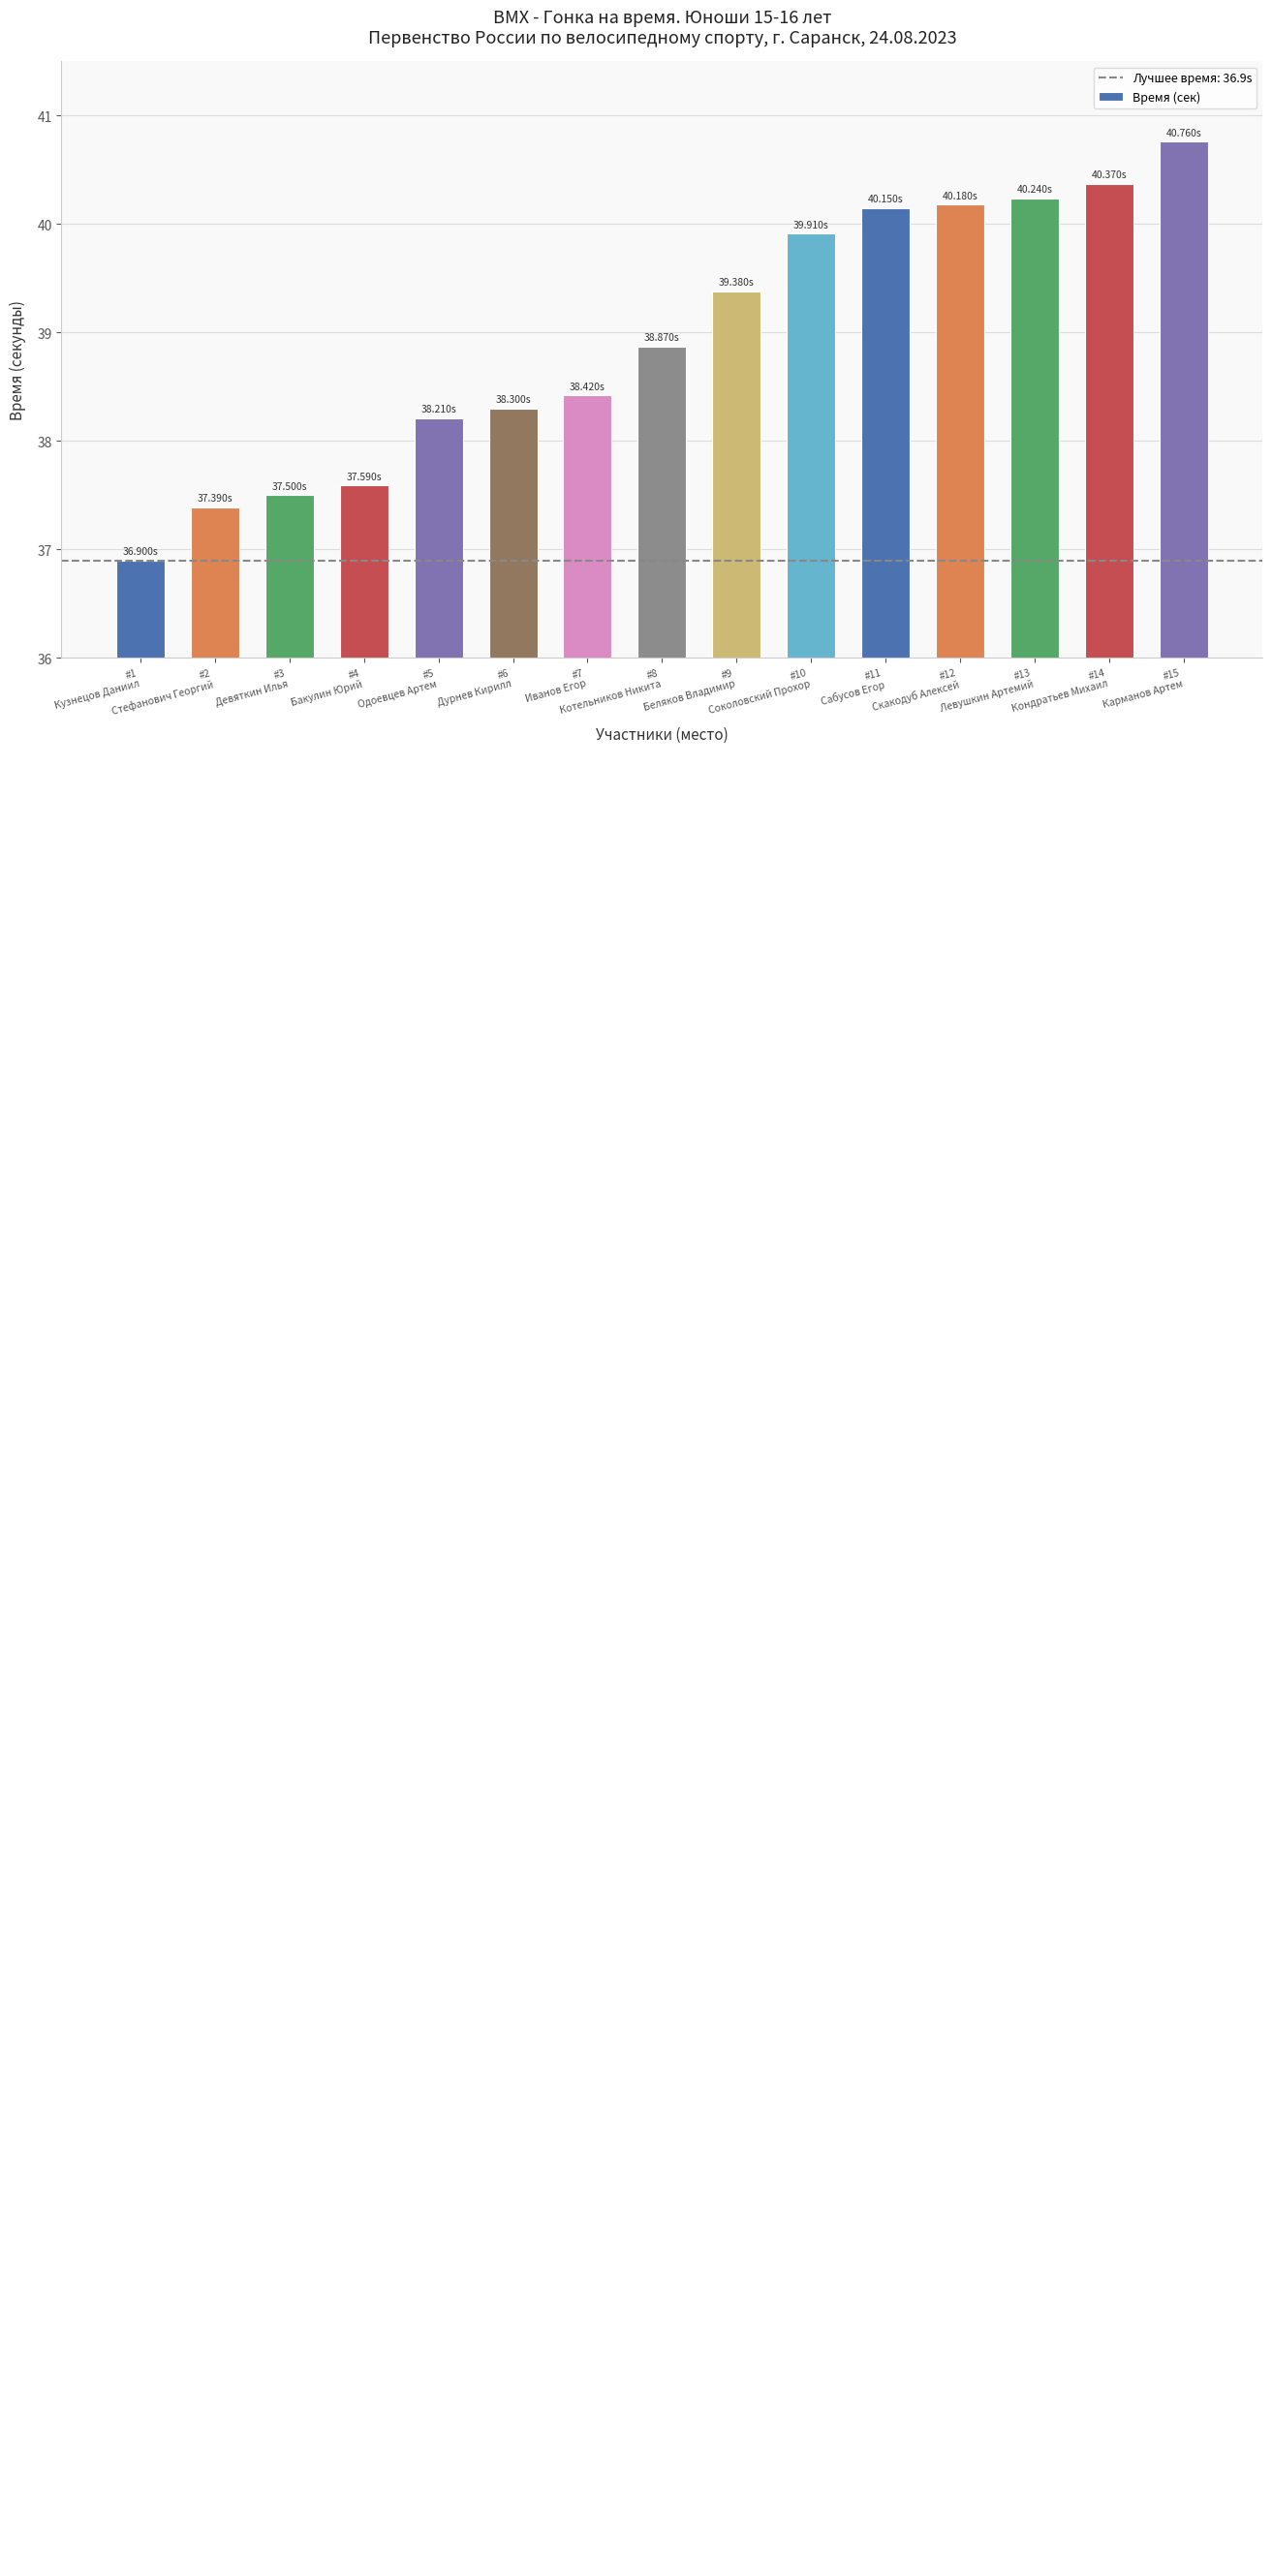

What is the difference between the maximum and minimum values?

3.9